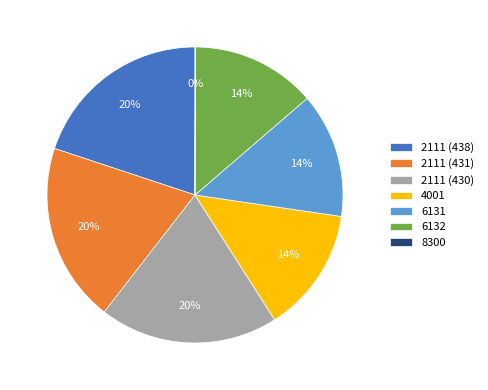

To the nearest percent, what portion does 6132 represent?

14%